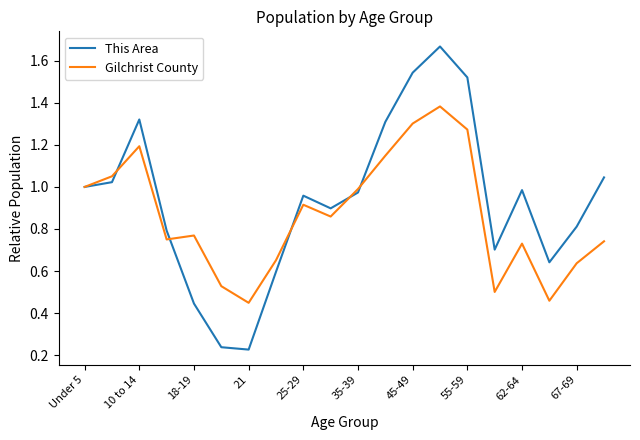

Is this an area chart (filled region under the line)?

No